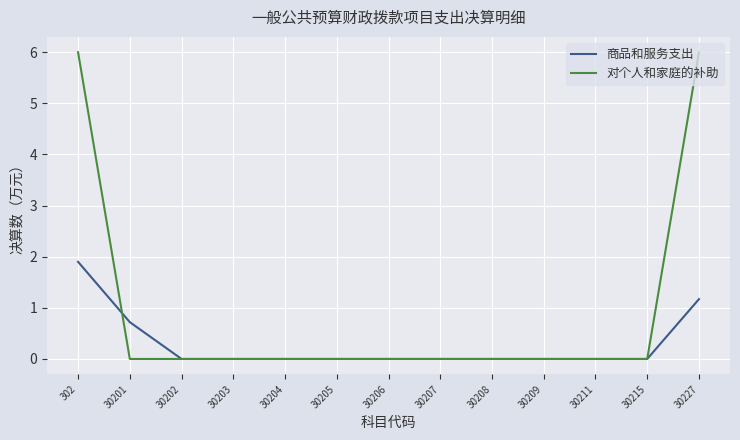

List the series in order of their overall mean, highest first.

对个人和家庭的补助, 商品和服务支出